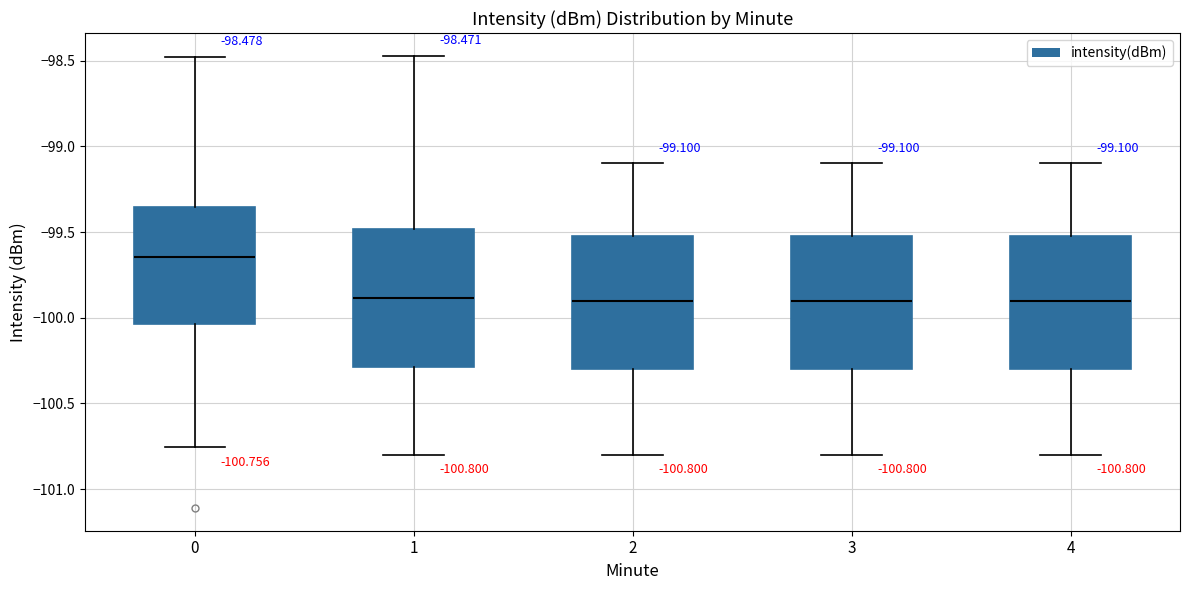

Which box has the highest median line?

0